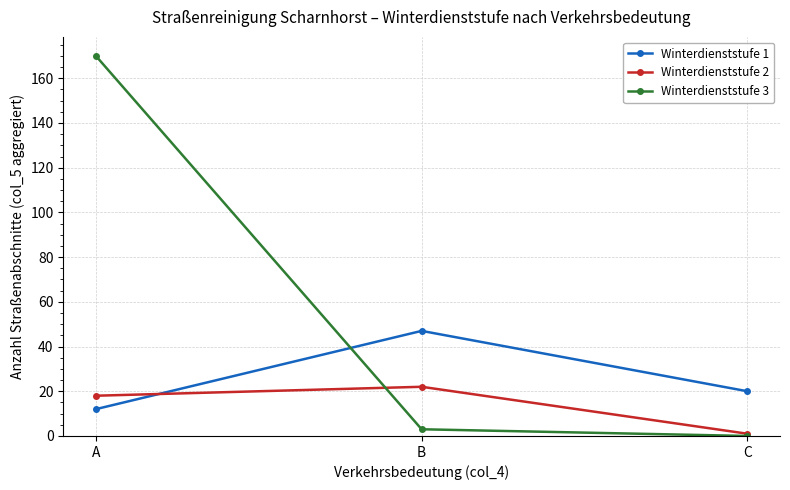

How many values in the Winterdienststufe 1 series are below 20?

1